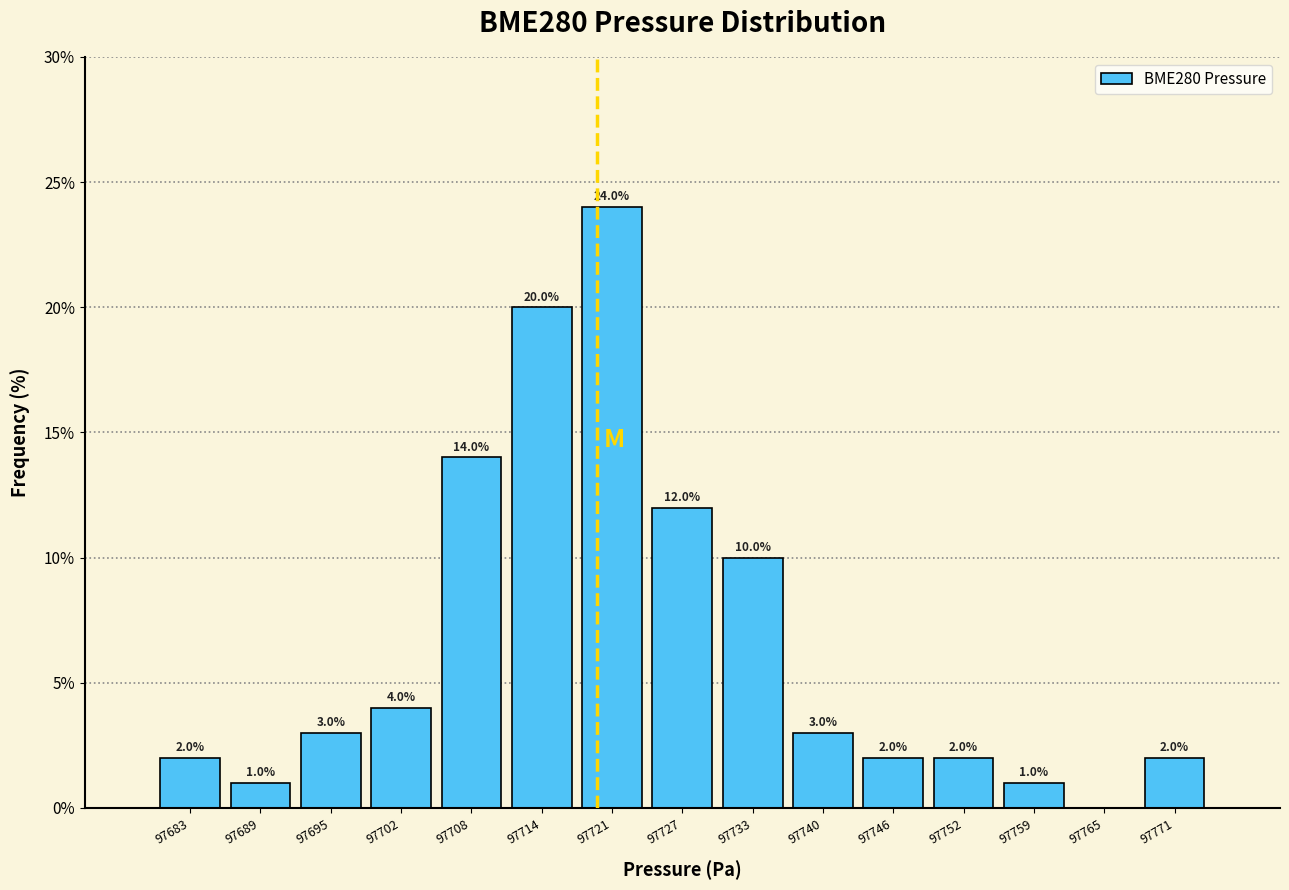

Over which range of the x-axis is the bar tallest?

97718 to 97724